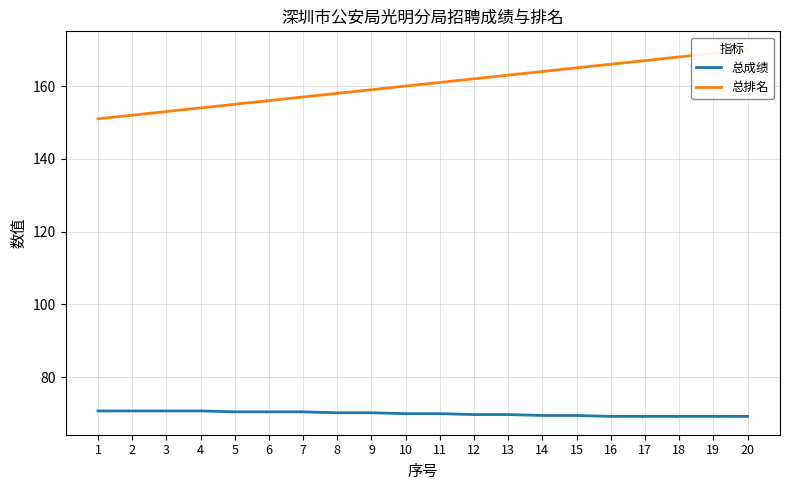

Reading left to right, transcribe all the data shown in this chart.

总成绩: 70.8	70.8	70.8	70.8	70.5	70.5	70.5	70.2	70.2	70.0	70.0	69.8	69.8	69.5	69.5	69.2	69.2	69.2	69.2	69.2
总排名: 151.0	152.0	153.0	154.0	155.0	156.0	157.0	158.0	159.0	160.0	161.0	162.0	163.0	164.0	165.0	166.0	167.0	168.0	169.0	170.0